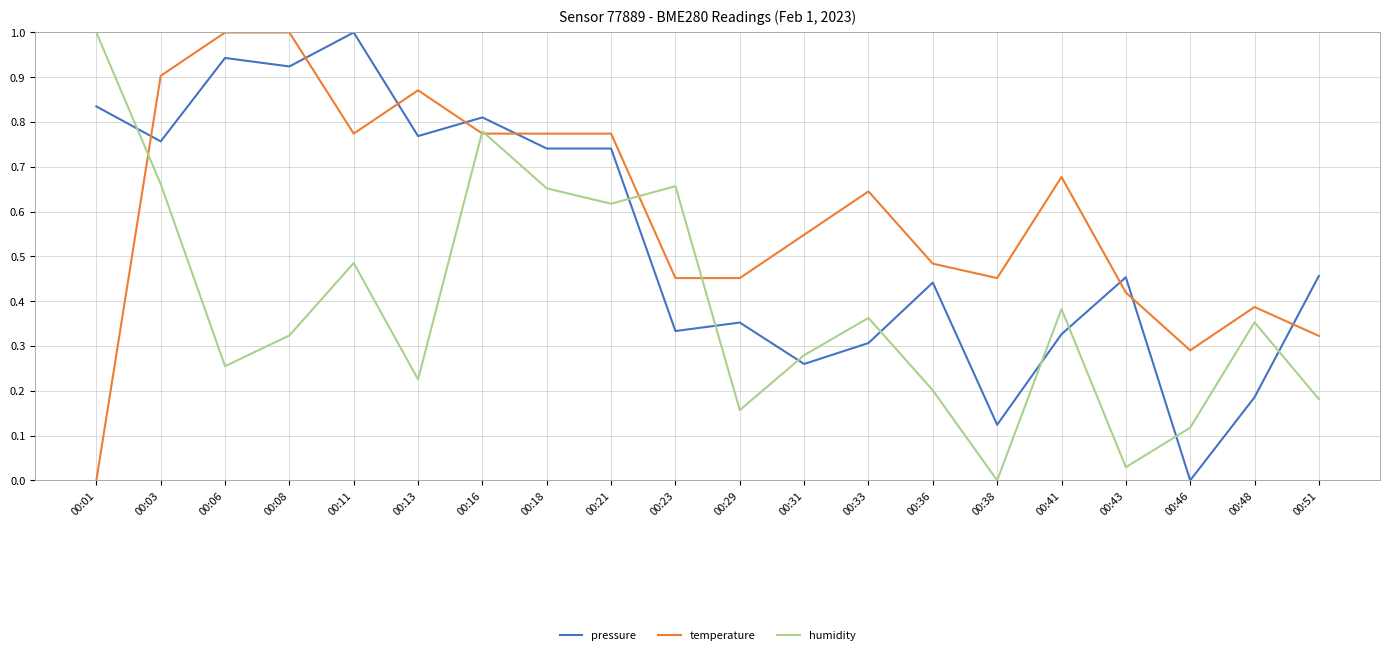

How many values in the humidity series exceed 0?

19